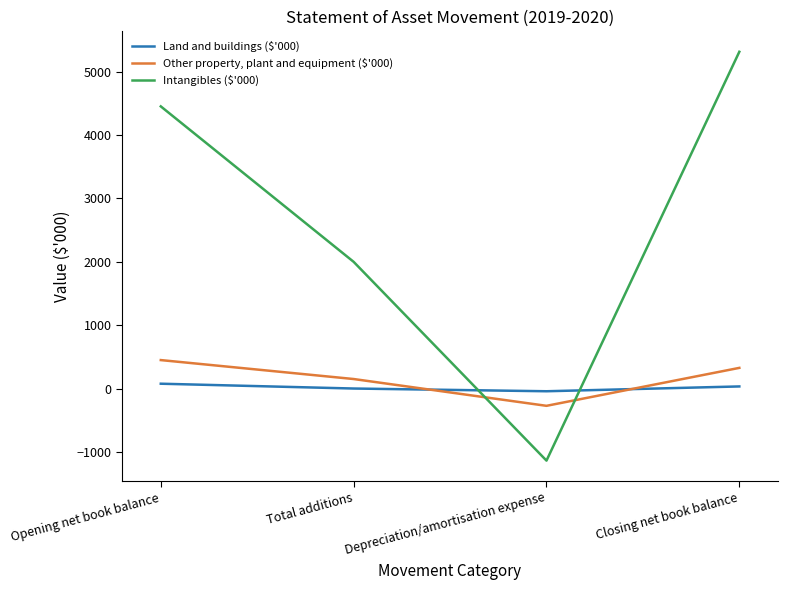

What is the difference between the maximum and second lowest values in the Land and buildings ($'000) series?

76